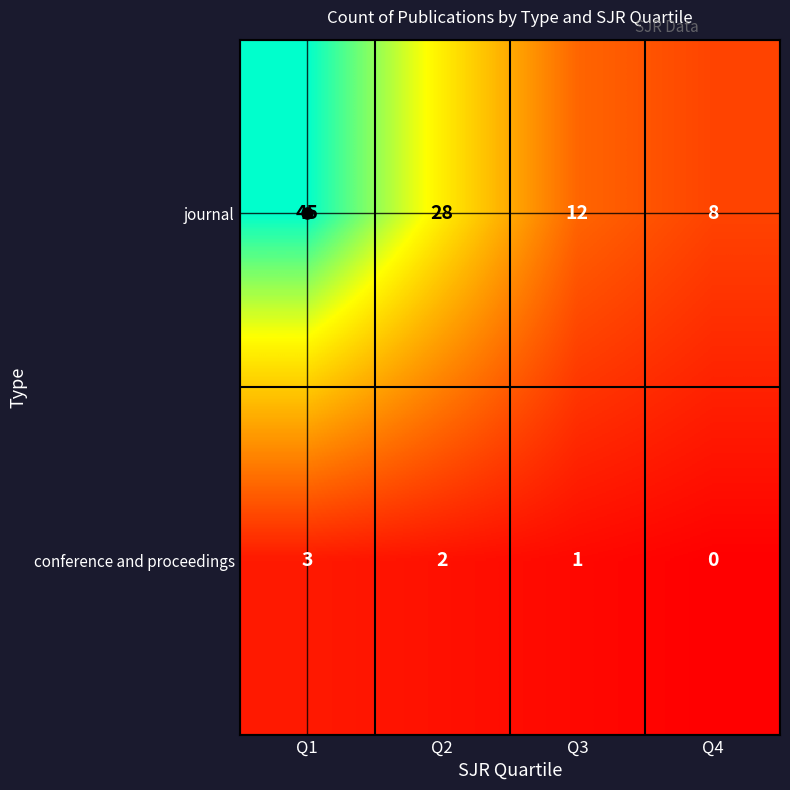

At which category does the chart reach its minimum across all series?

Q4